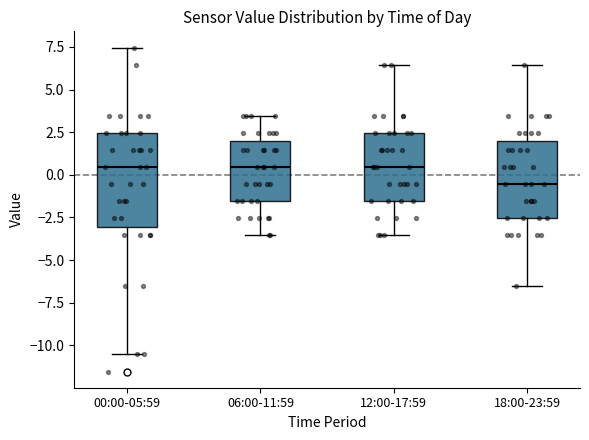

Reading left to right, read every box against the y-axis: the position of its median line, the range the box covers, and the ends of its whiskers. The values are not printed on the chart, so give them approximately, as read against the axis.

00:00-05:59: median 0.5, box -3.0 to 2.5, whiskers -10.5 to 7.5
06:00-11:59: median 0.5, box -1.5 to 2.0, whiskers -3.5 to 3.5
12:00-17:59: median 0.5, box -1.5 to 2.5, whiskers -3.5 to 6.5
18:00-23:59: median -0.5, box -2.5 to 2.0, whiskers -6.5 to 6.5